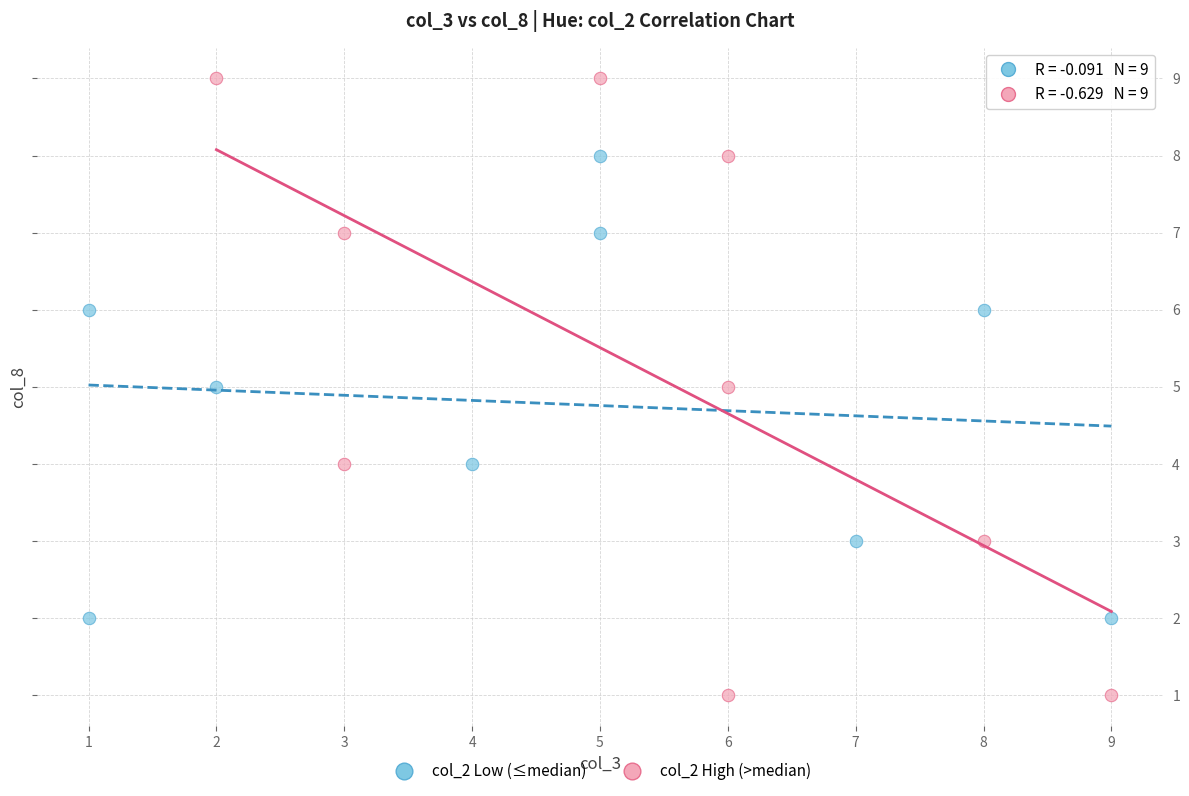

What are all the series names shown in the legend?

col_2 Low (≤median), col_2 High (>median)